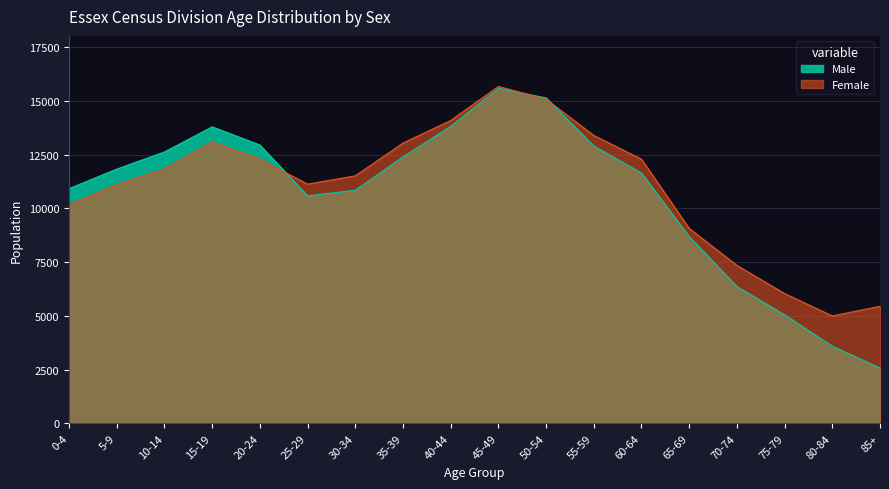

In Female, how many points are higher than both neighbors (excluding endpoints)?

2